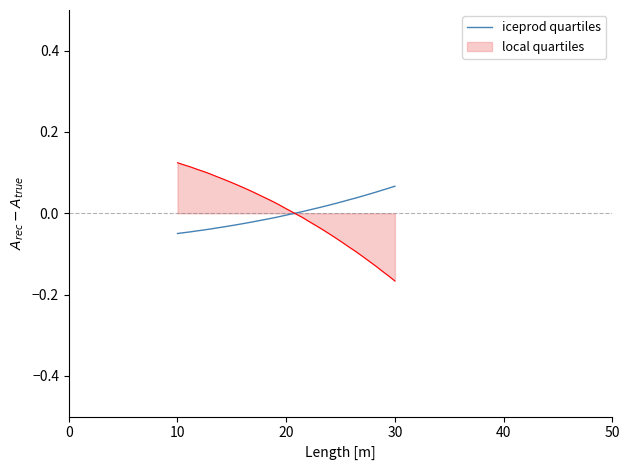

List the series in order of their peak value, highest first.

local quartiles, iceprod quartiles